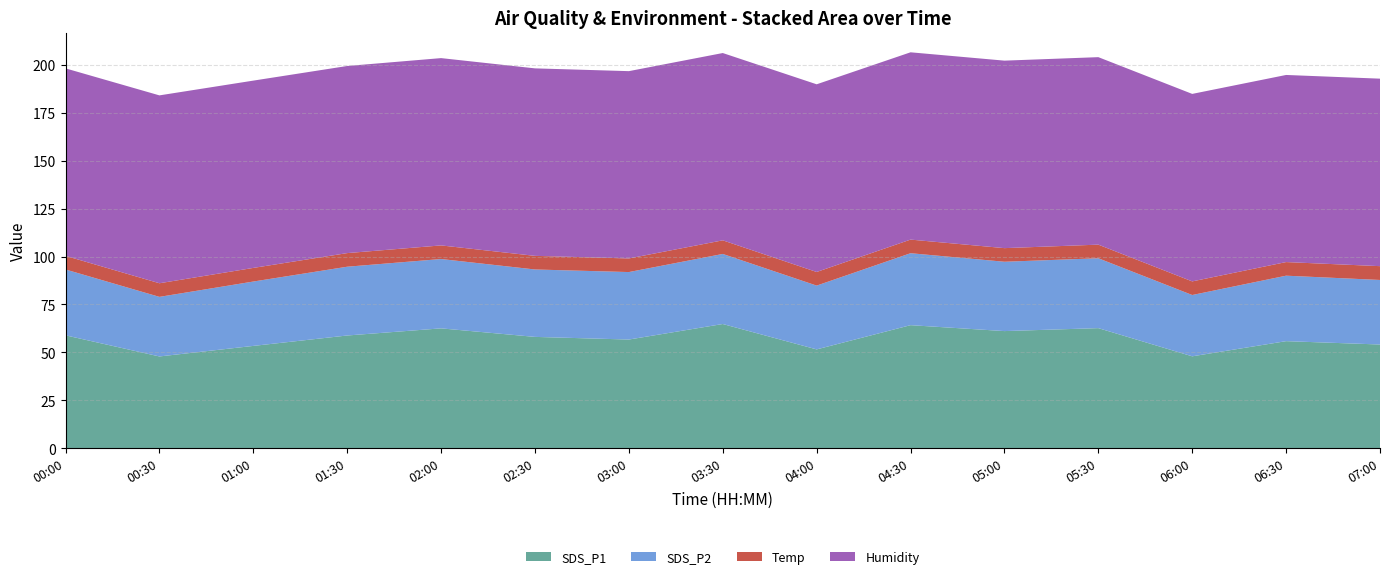

Reading right to left, transcribe all the data shown in this chart.

SDS_P1: 07:00=54.1	06:30=55.9	06:00=48.0	05:30=62.7	05:00=61.1	04:30=64.2	04:00=51.6	03:30=64.8	03:00=56.7	02:30=58.1	02:00=62.5	01:30=58.8	01:00=53.4	00:30=47.9	00:00=58.9
SDS_P2: 07:00=33.7	06:30=34.1	06:00=32.0	05:30=36.5	05:00=36.2	04:30=37.5	04:00=33.3	03:30=36.5	03:00=35.2	02:30=35.2	02:00=36.2	01:30=35.9	01:00=33.6	00:30=31.1	00:00=34.4
Temp: 07:00=7.2	06:30=7.1	06:00=7.1	05:30=7.1	05:00=7.1	04:30=7.1	04:00=7.1	03:30=7.1	03:00=7.1	02:30=7.1	02:00=7.1	01:30=7.1	01:00=7.1	00:30=7.1	00:00=7.1
Humidity: 07:00=97.8	06:30=97.6	06:00=97.8	05:30=97.8	05:00=97.8	04:30=97.7	04:00=97.9	03:30=97.7	03:00=97.7	02:30=97.8	02:00=97.7	01:30=97.6	01:00=97.7	00:30=98.0	00:00=97.8